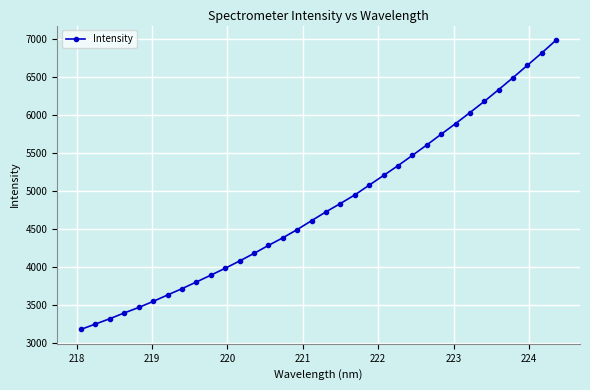

What is the smallest value displayed?

3184.5